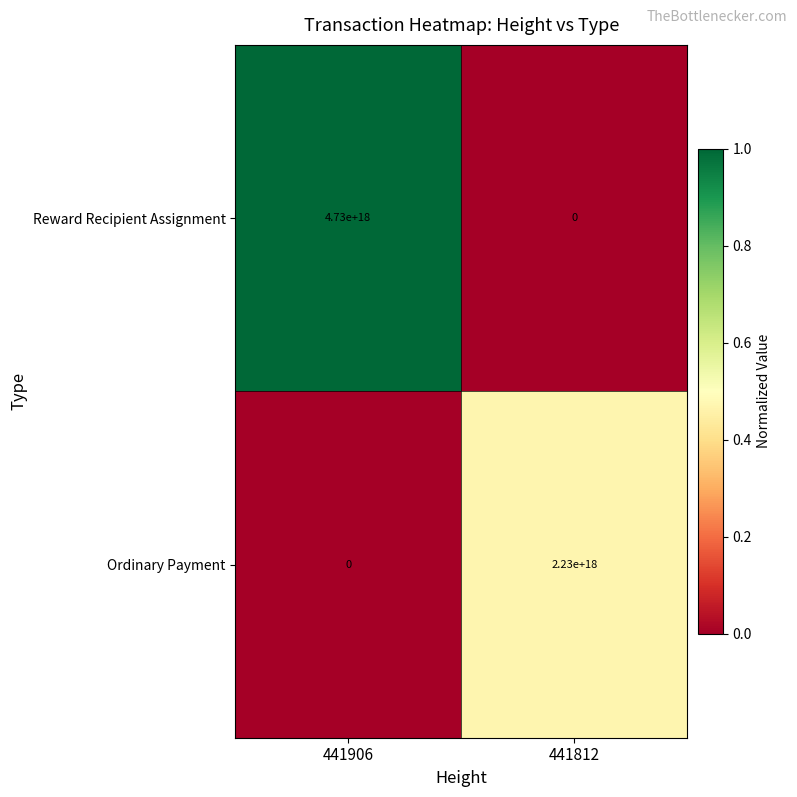

The Ordinary Payment series shows 2230000000000000000 at 441812. True or false?

True